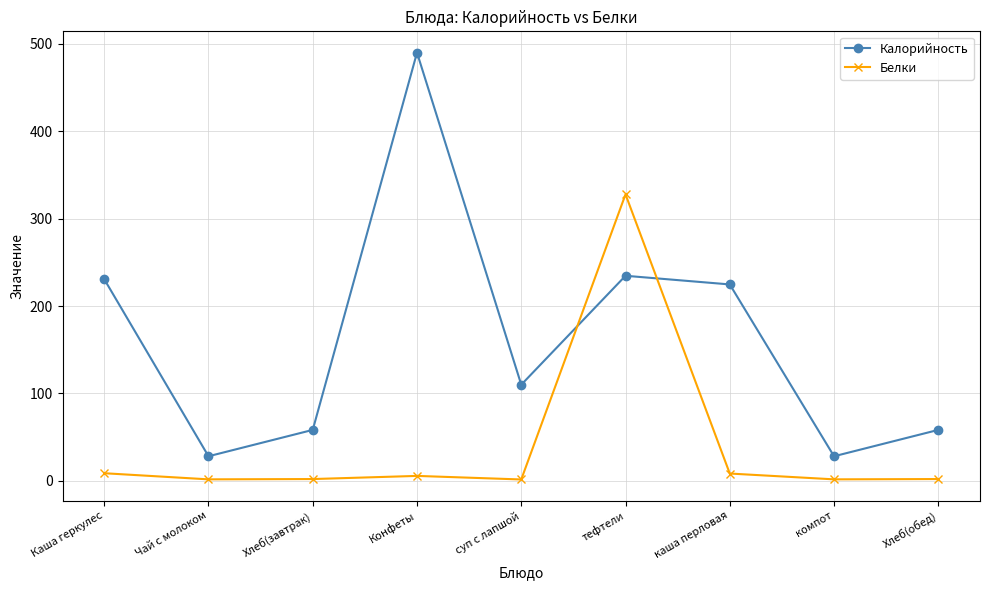

What are all the series names shown in the legend?

Калорийность, Белки